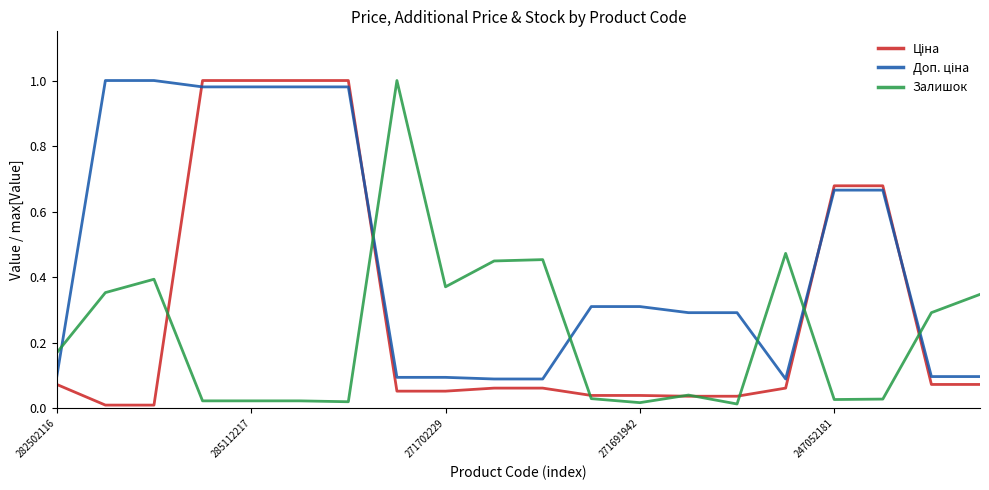

After their last crossing, which series has the higher values: Ціна or Залишок?

Залишок